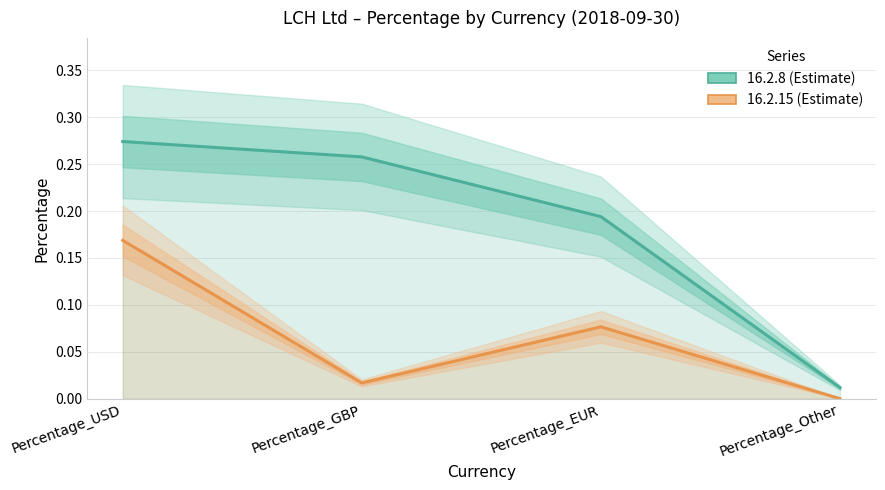

What are all the series names shown in the legend?

16.2.8, 16.2.15